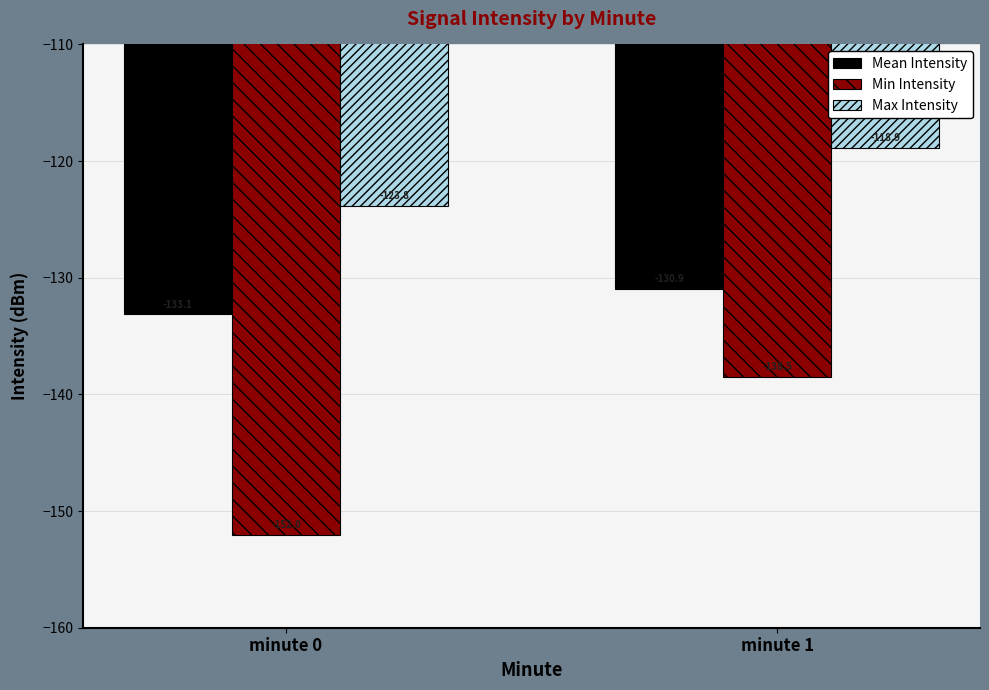

Are the bars horizontal?

No